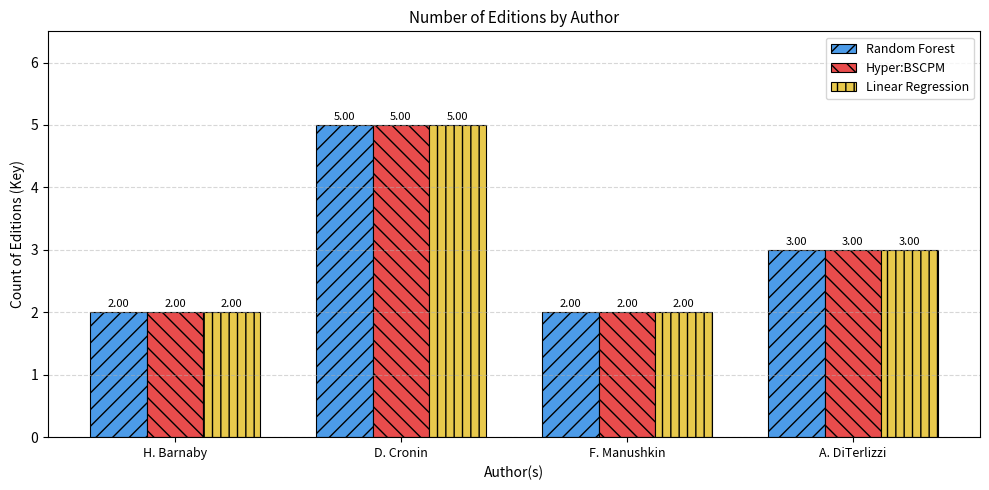

Where is Linear Regression nearest to the value 3?

A. DiTerlizzi